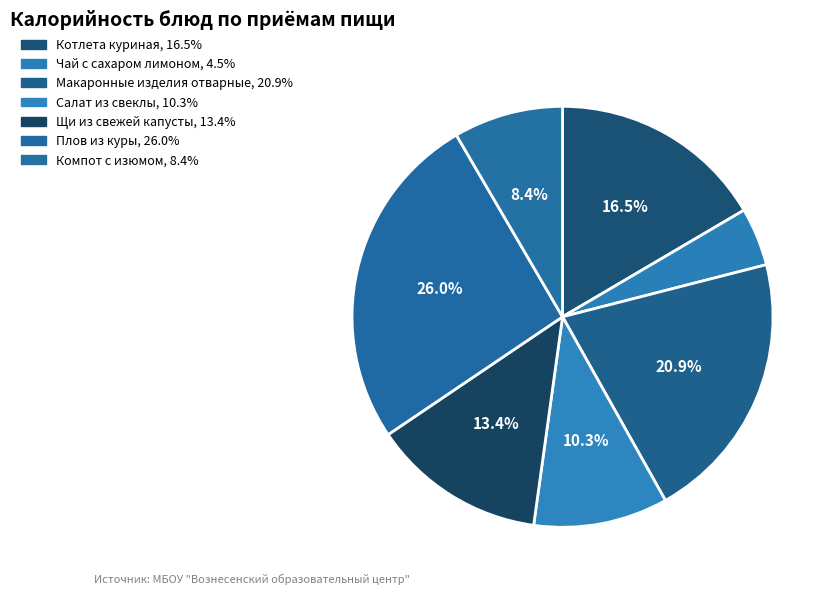

Count the number of slices in the pie.

7